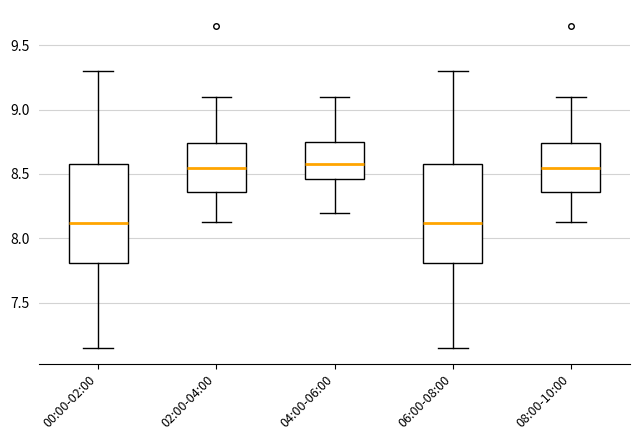

Reading left to right, transcribe this box plot: for each box, give where its median line is, the range the box spans, and where its two whiskers end, as read against the y-axis. The values are not printed on the chart, so give them approximately, as read against the axis.

00:00-02:00: median 8.10, box 7.80 to 8.60, whiskers 7.15 to 9.30
02:00-04:00: median 8.55, box 8.35 to 8.75, whiskers 8.15 to 9.10
04:00-06:00: median 8.60, box 8.45 to 8.75, whiskers 8.20 to 9.10
06:00-08:00: median 8.10, box 7.80 to 8.60, whiskers 7.15 to 9.30
08:00-10:00: median 8.55, box 8.35 to 8.75, whiskers 8.15 to 9.10